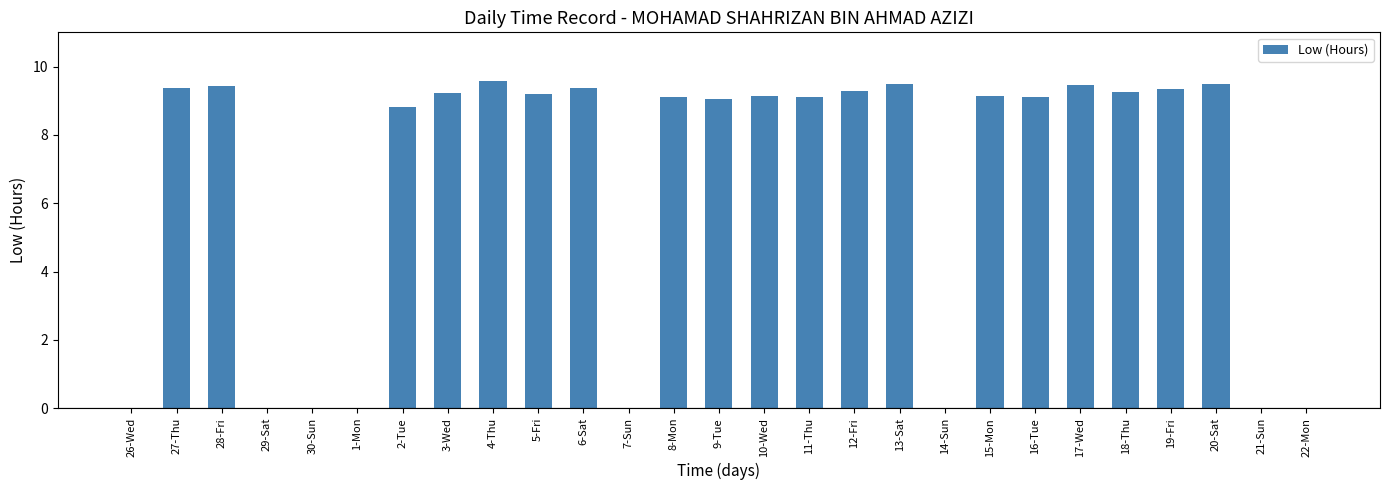

What is the greatest value displayed?

9.6